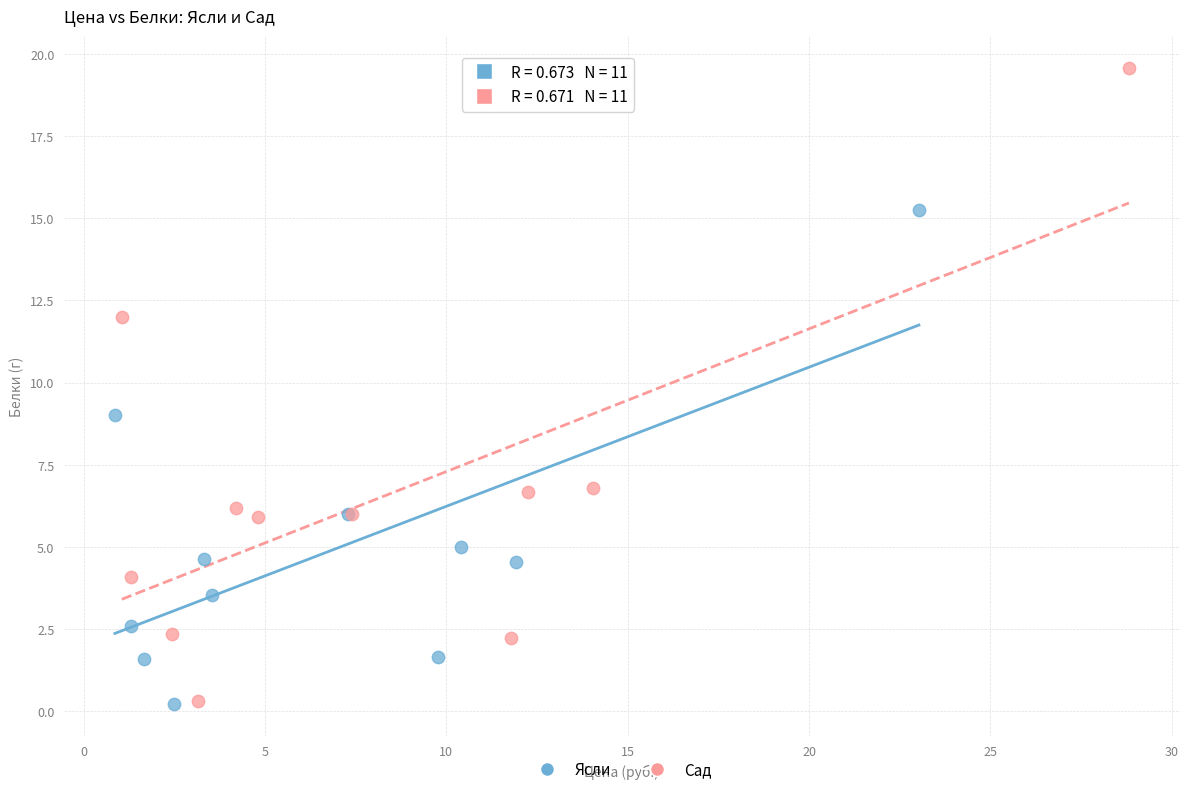

Which series has the largest Y range (max minus min)?

Сад